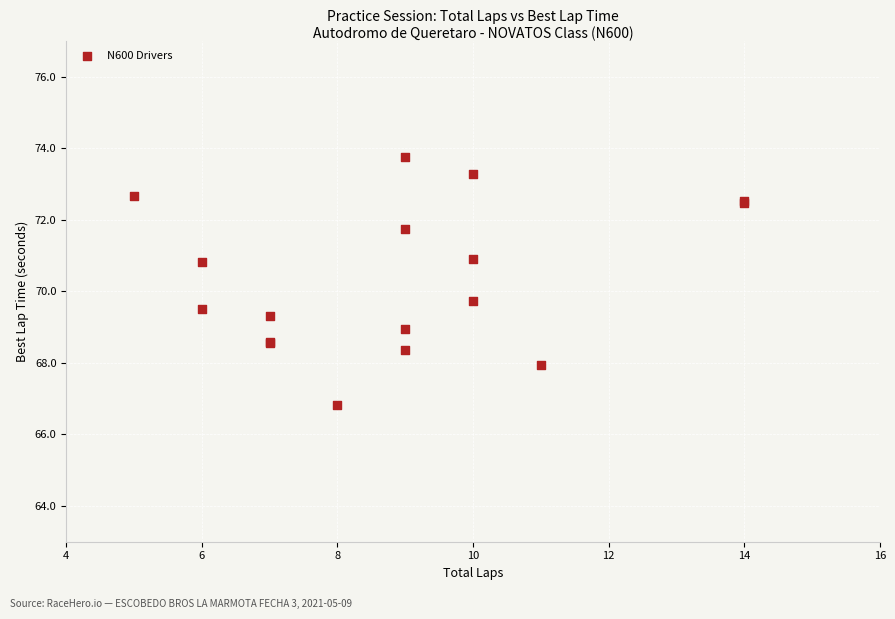

What Y value in the scatter plot is closest to 70?

69.7